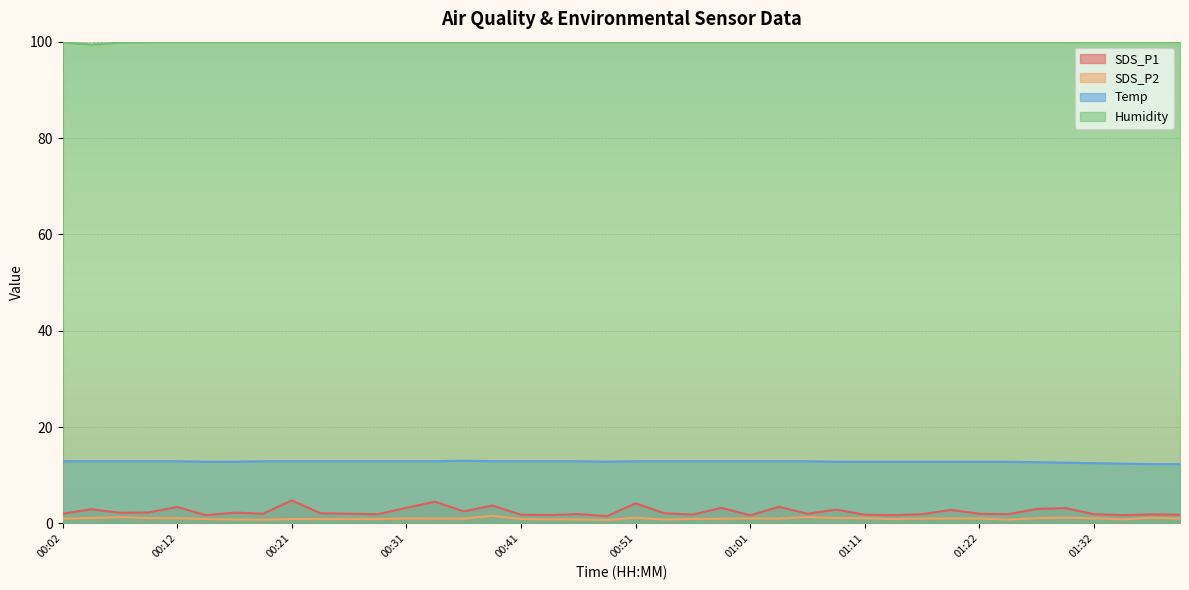

How many interior local peaks does the SDS_P2 series have?

8